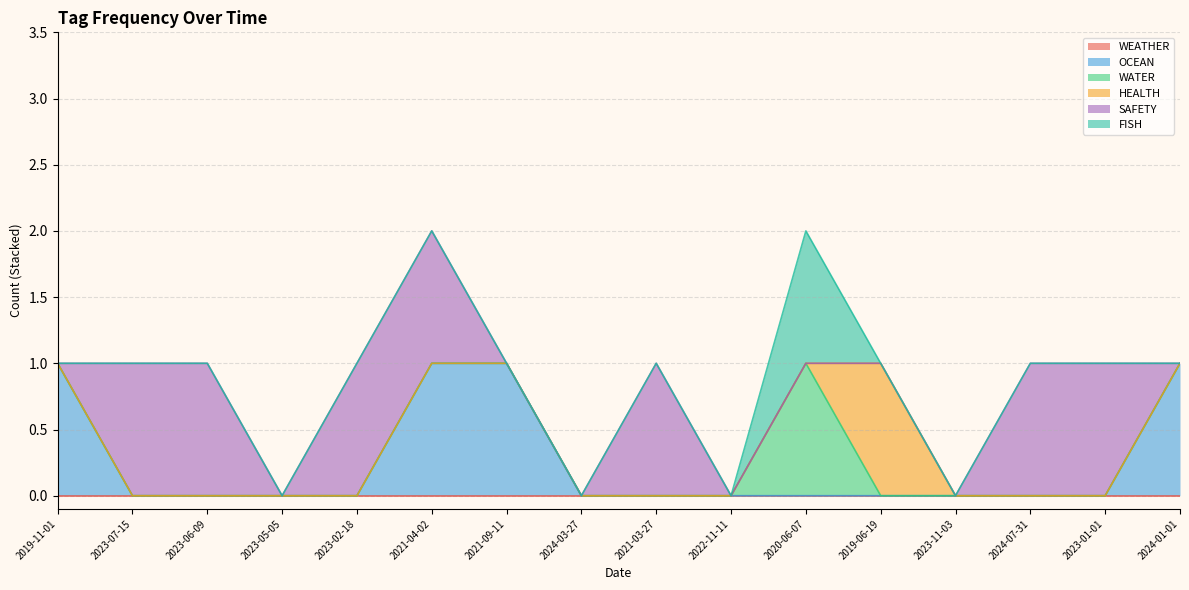

Which category has the lowest value in the OCEAN series?

2023-07-15